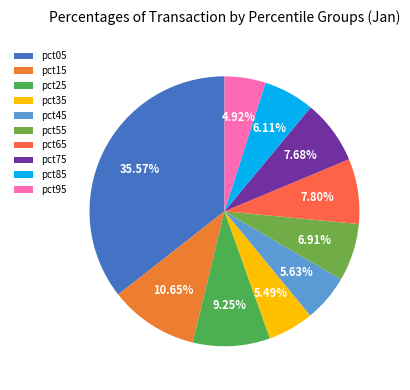

To the nearest percent, what is the difference between the largest and smallest slice percentages?

31%